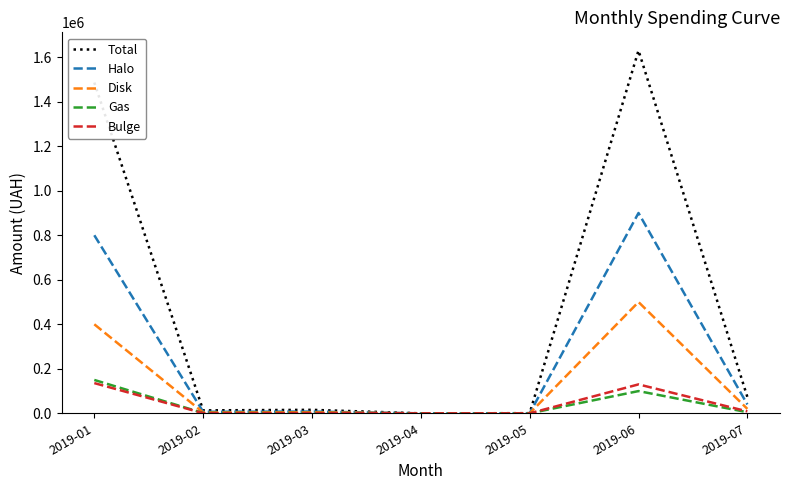

Which label corresponds to the largest value in the chart?

2019-06